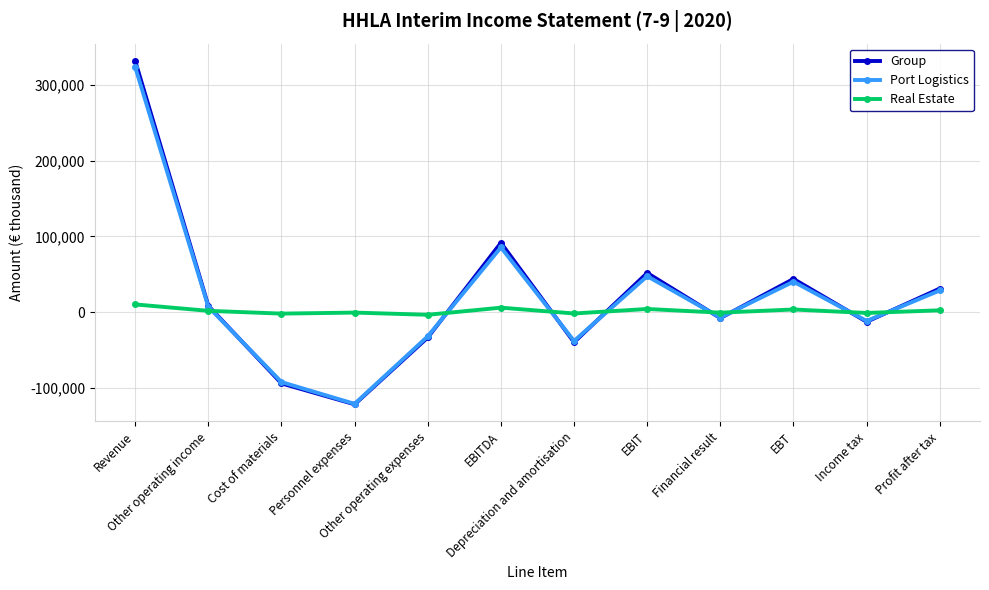

Which series has the widest spread of values?

Group